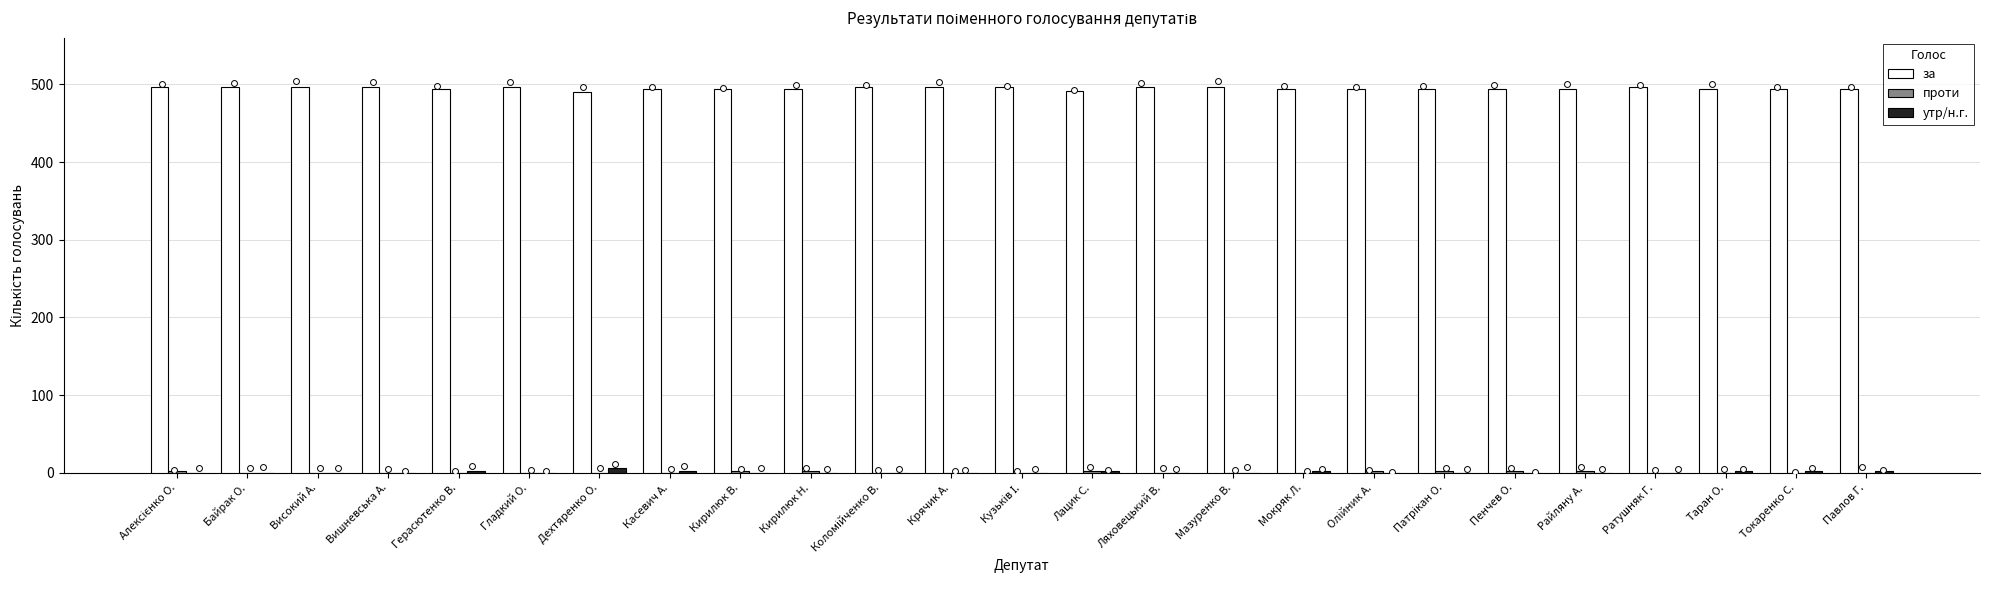

Is the value of проти at Крячик А. greater than the value of за at Патрікан О.?

No